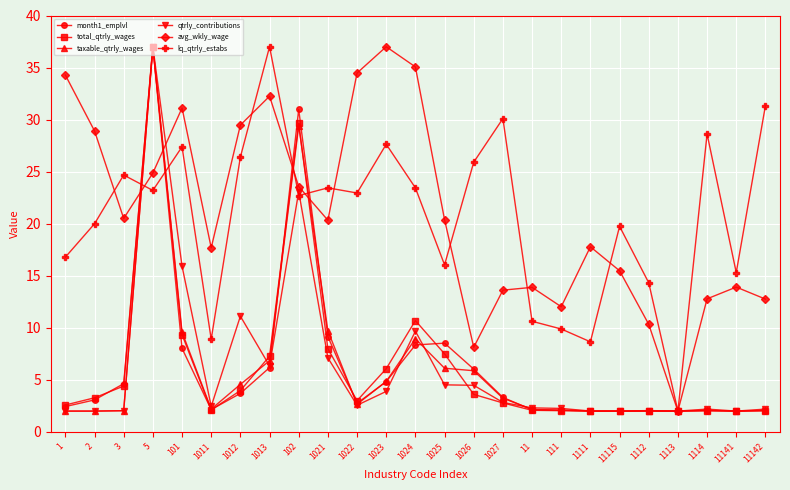

What is the label of the 1st point from the right?

11142